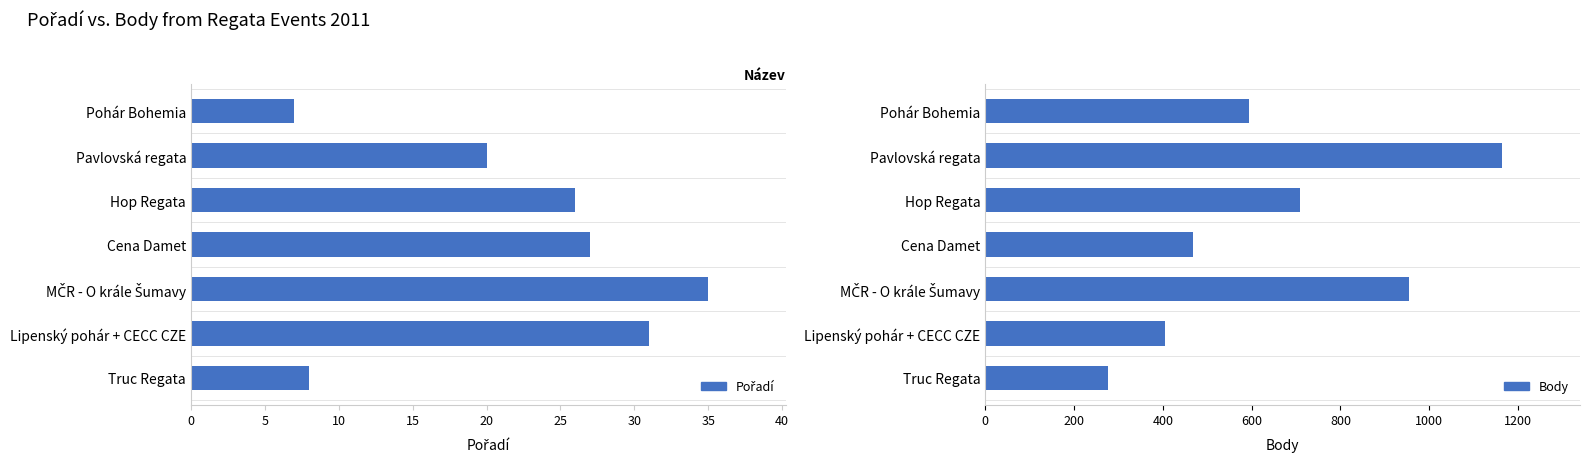

Count the number of data series in this chart.

2